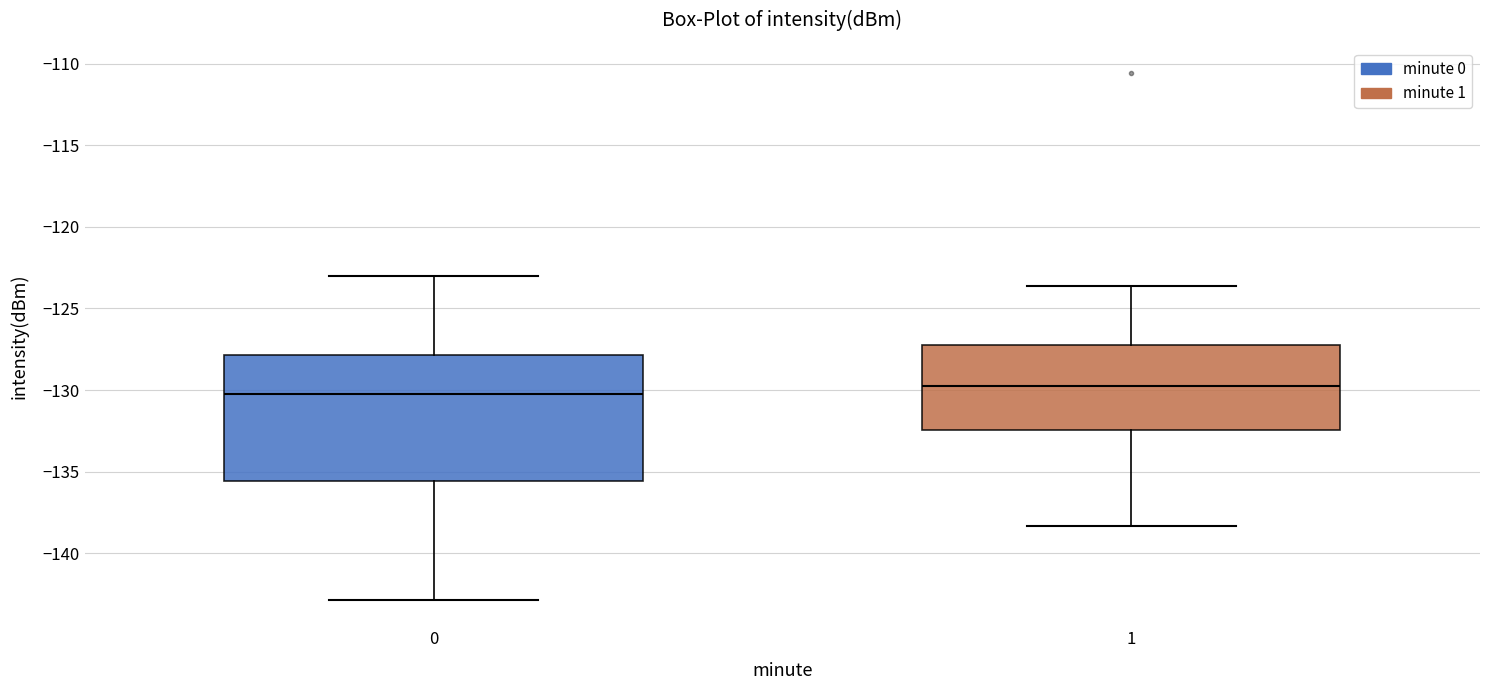

Reading left to right, read every box against the y-axis: the position of its median line, the range the box covers, and the ends of its whiskers. The values are not printed on the chart, so give them approximately, as read against the axis.

0: median -130.0, box -135.5 to -128.0, whiskers -143.0 to -123.0
1: median -130.0, box -132.5 to -127.0, whiskers -138.5 to -123.5